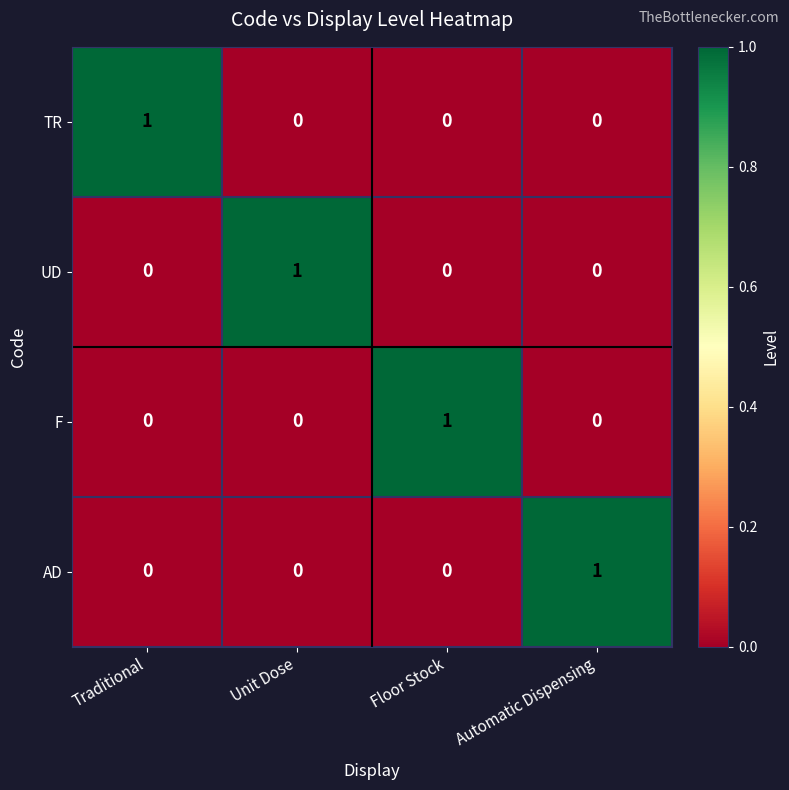

True or false: AD has a value of 0 at Floor Stock.

True